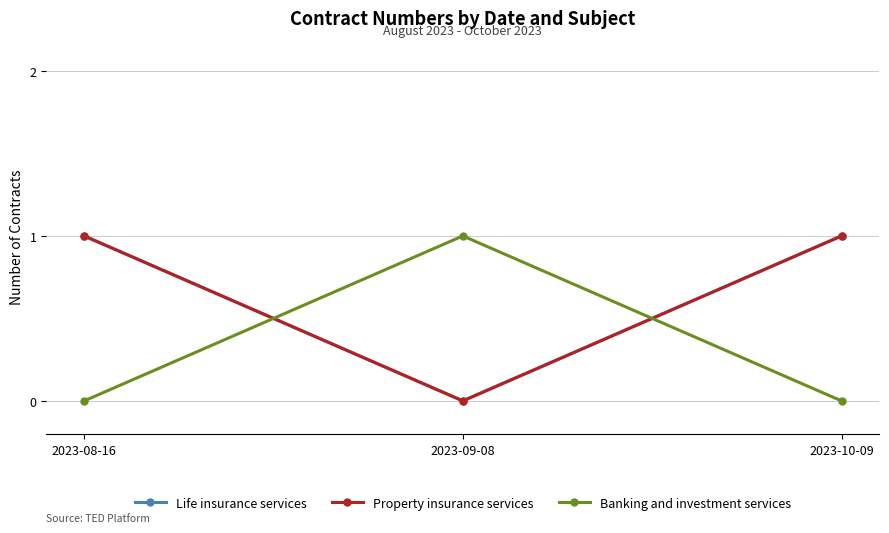

Does the chart have visible grid lines?

Yes